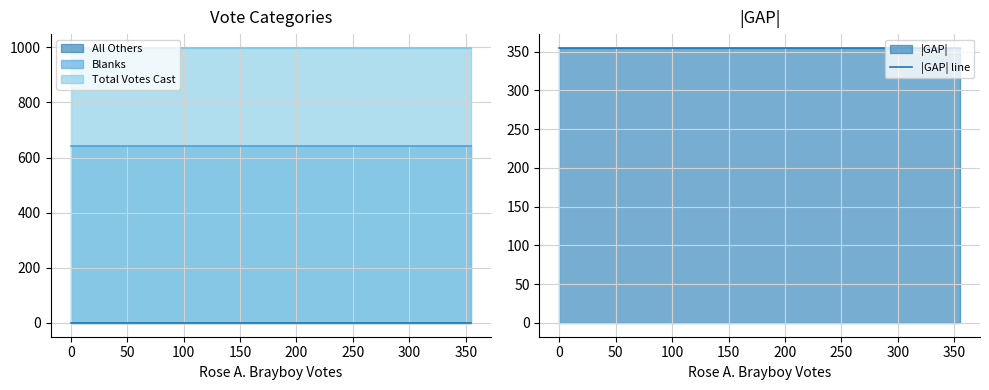

What is the total value across all series at 0?

1641